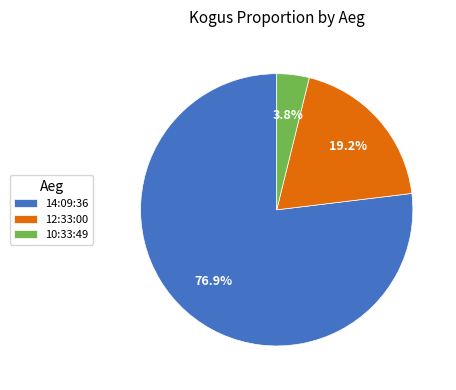

What percentage is NOT represented by 12:33:00?

80.8%